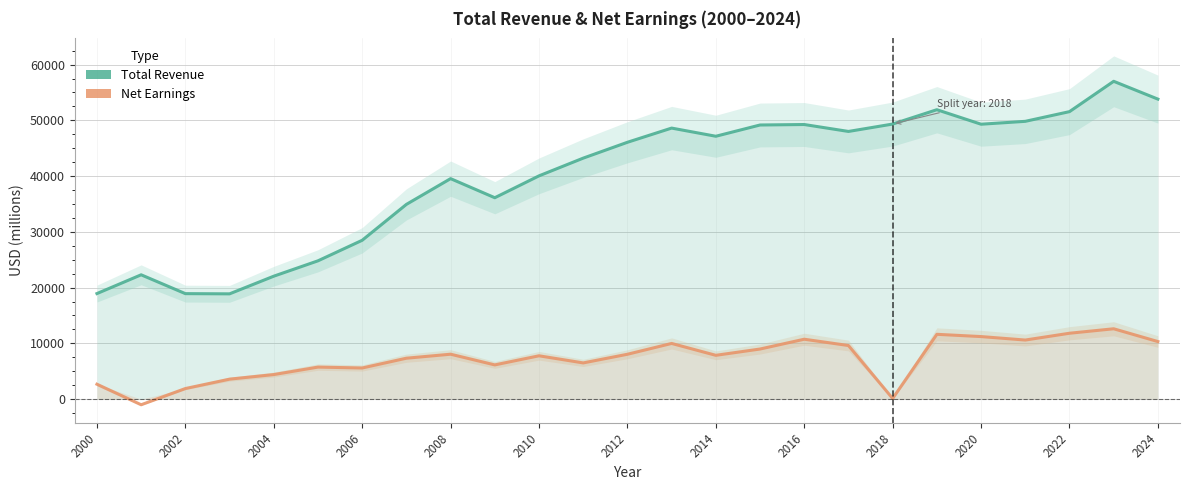

The Total Revenue series shows 22722 at 15. True or false?

False